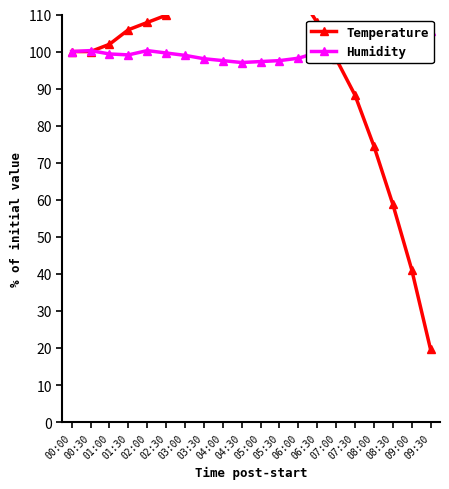

At which label does Temperature reach its minimum?

09:30